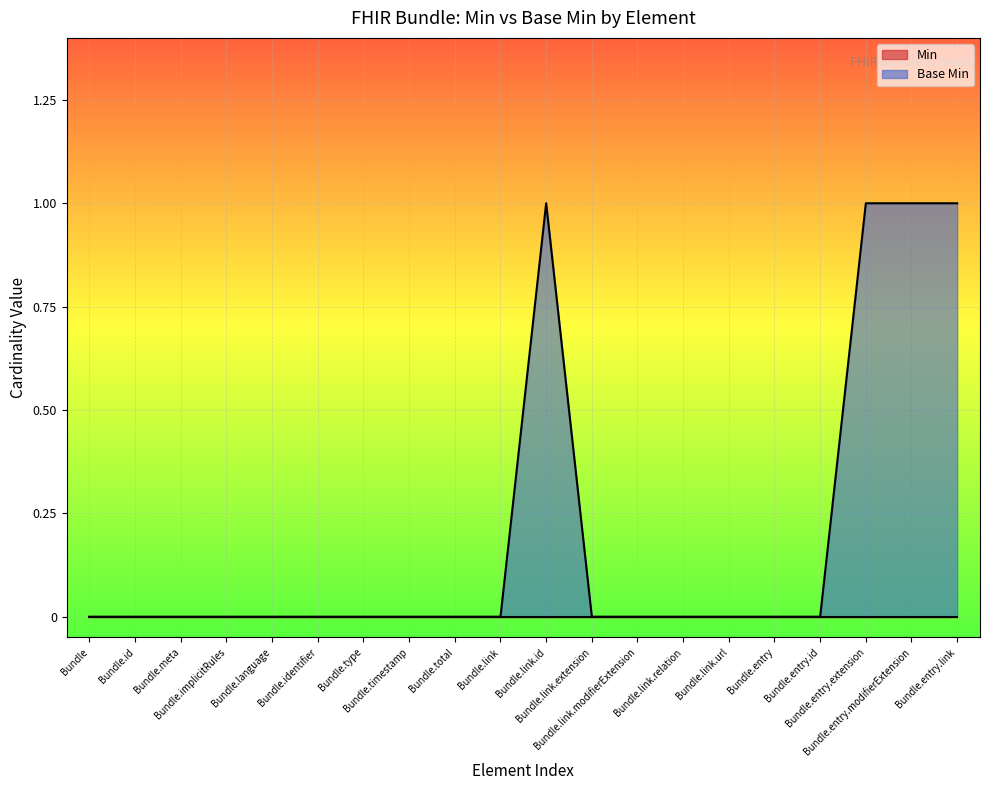

What is the sum of all values?

4